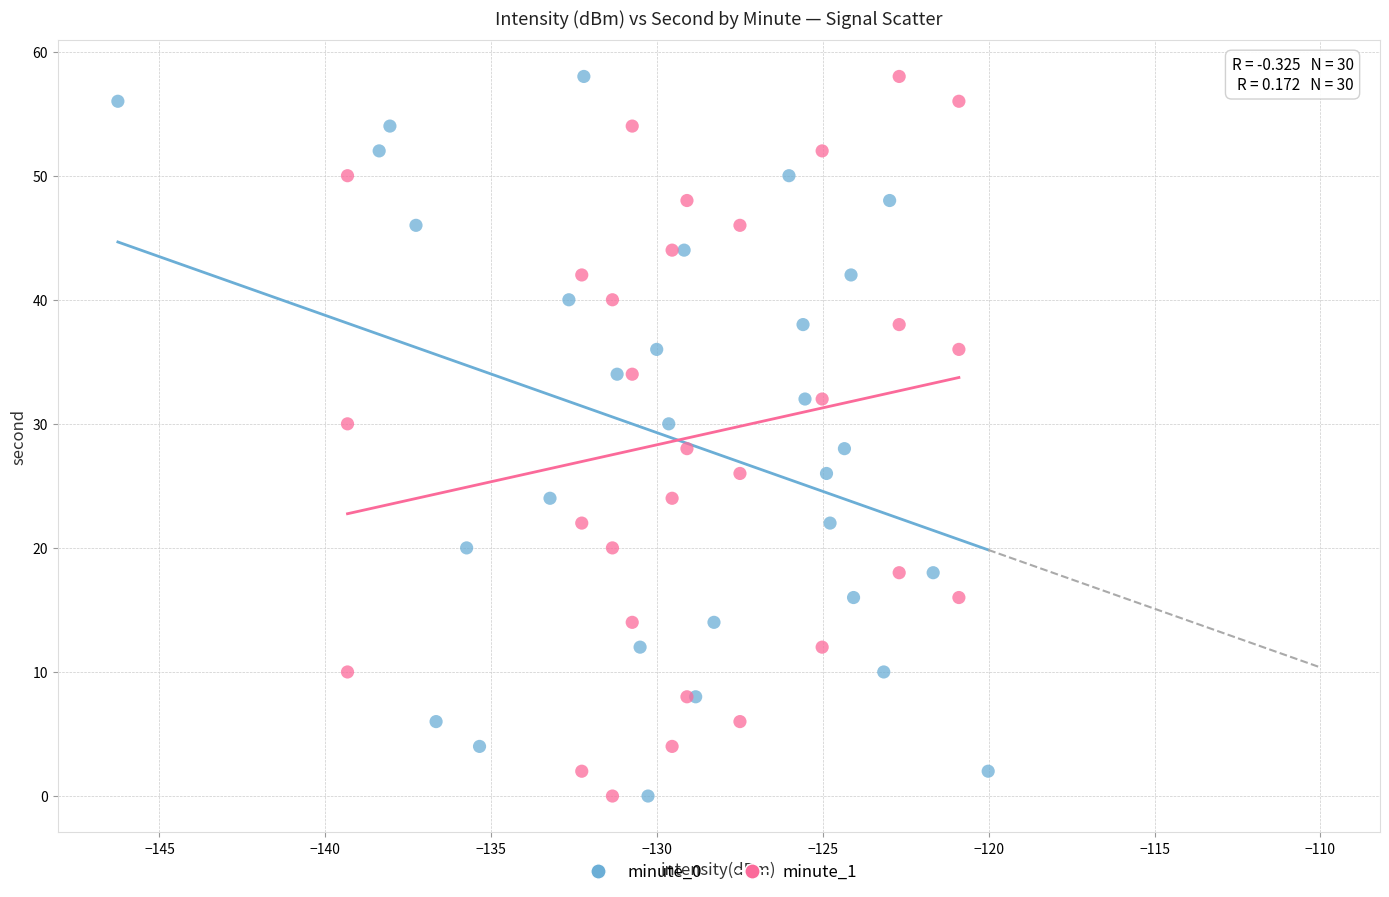

What are all the series names shown in the legend?

minute_0, minute_1